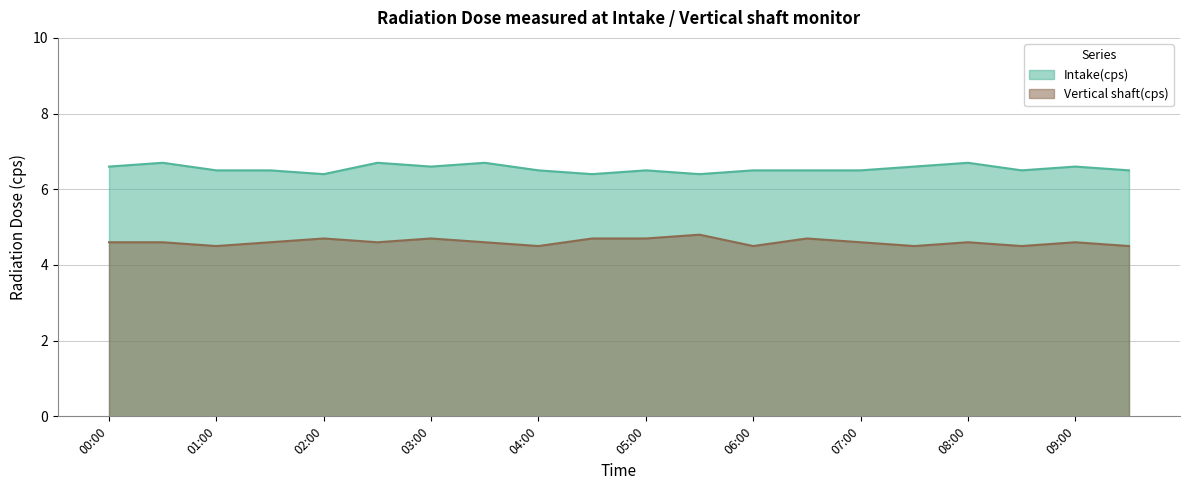

In Vertical shaft(cps), how many points are higher than both neighbors (excluding endpoints)?

6